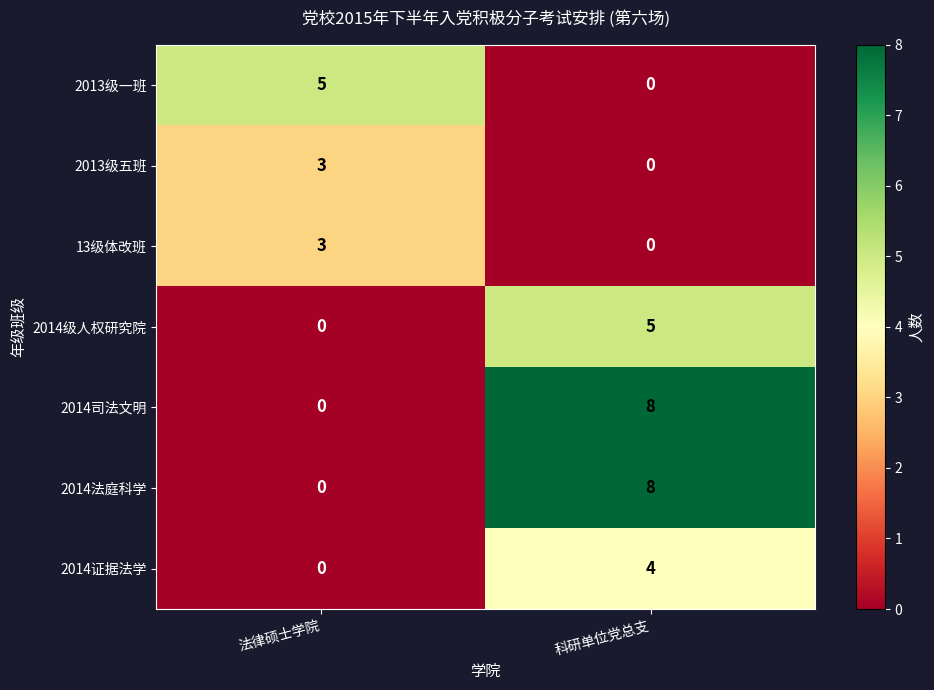

Is it true that 2013级一班 equals 3 at 法律硕士学院?

False